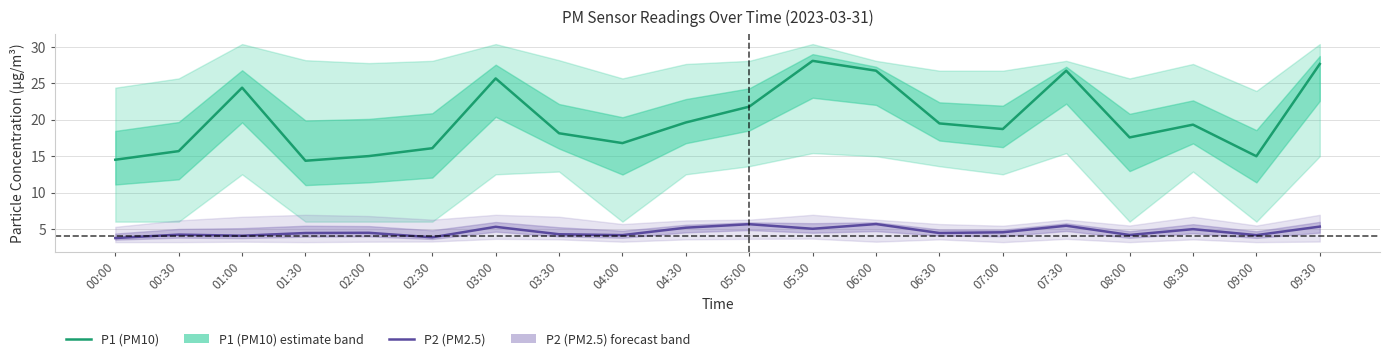

What is the value of the P2 (PM2.5) point at the 5th from the left?

4.5